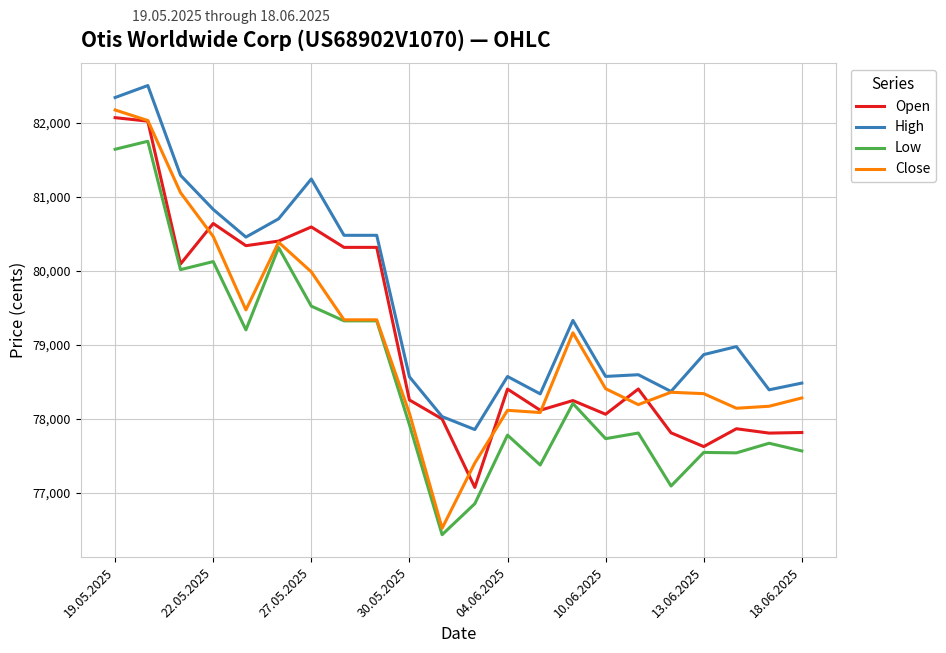

At how many categories does at least one series exceed 76831?

22